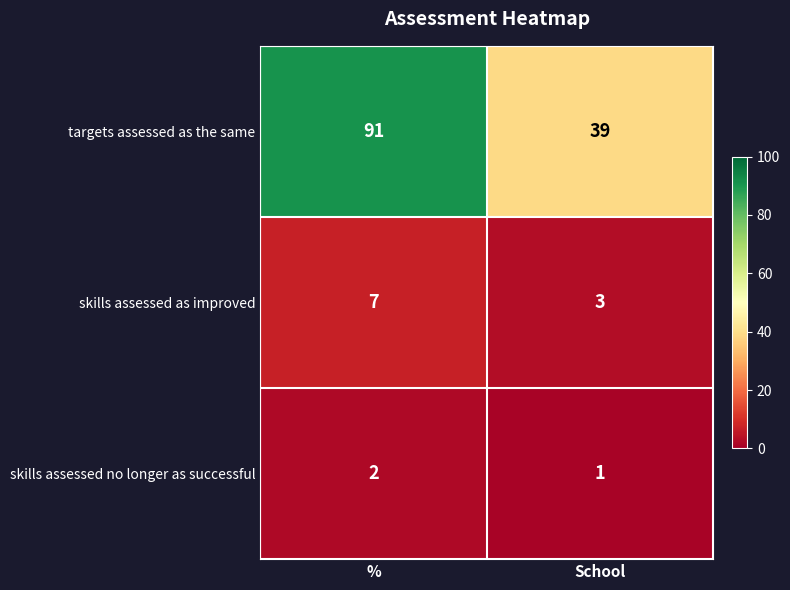

The targets assessed as the same series shows 145 at %. True or false?

False